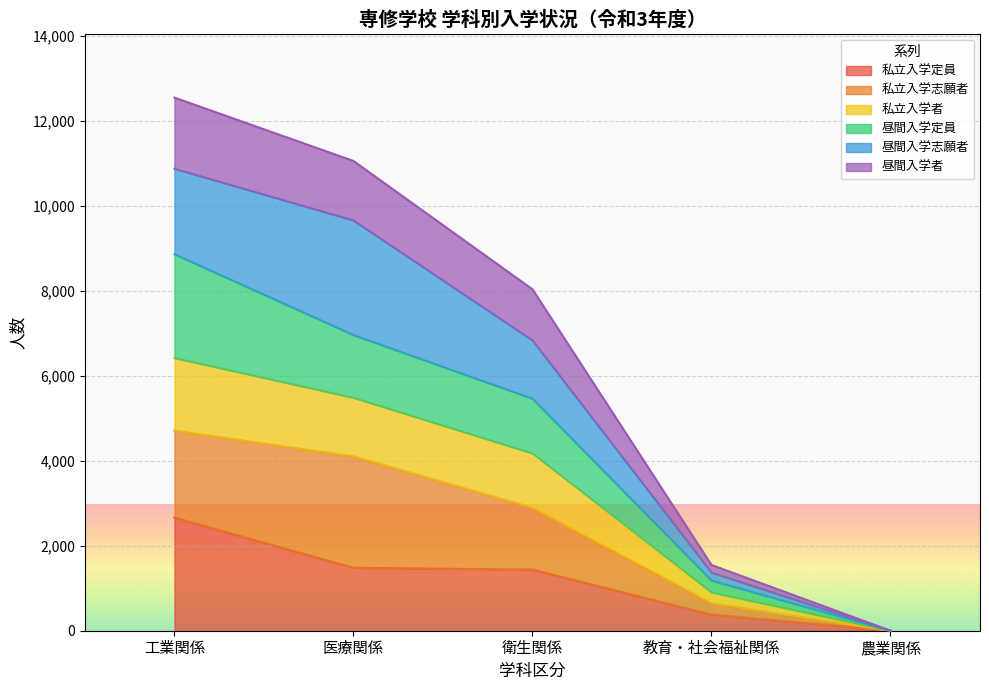

True or false: 私立入学者 and 私立入学定員 cross at least once.

False